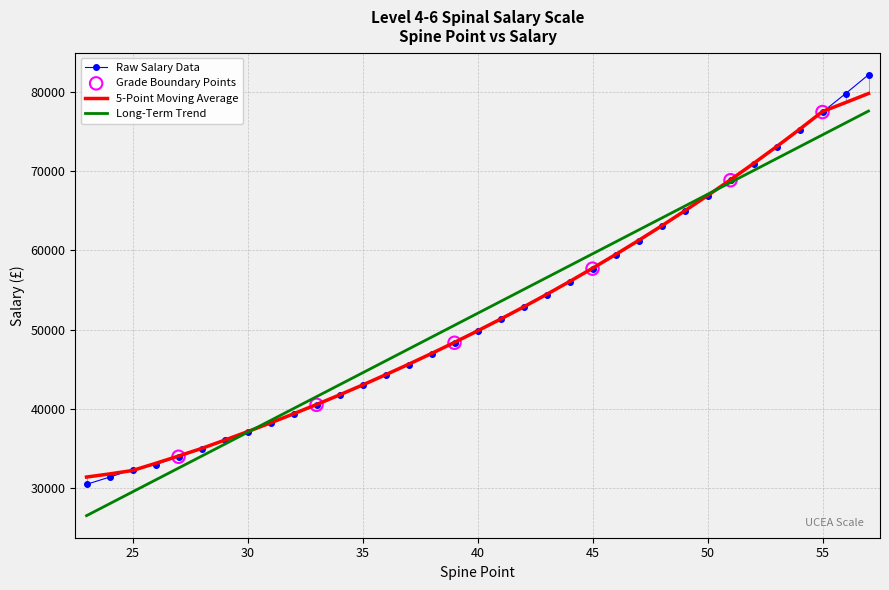

Which has a higher value, 52 or 39?

52